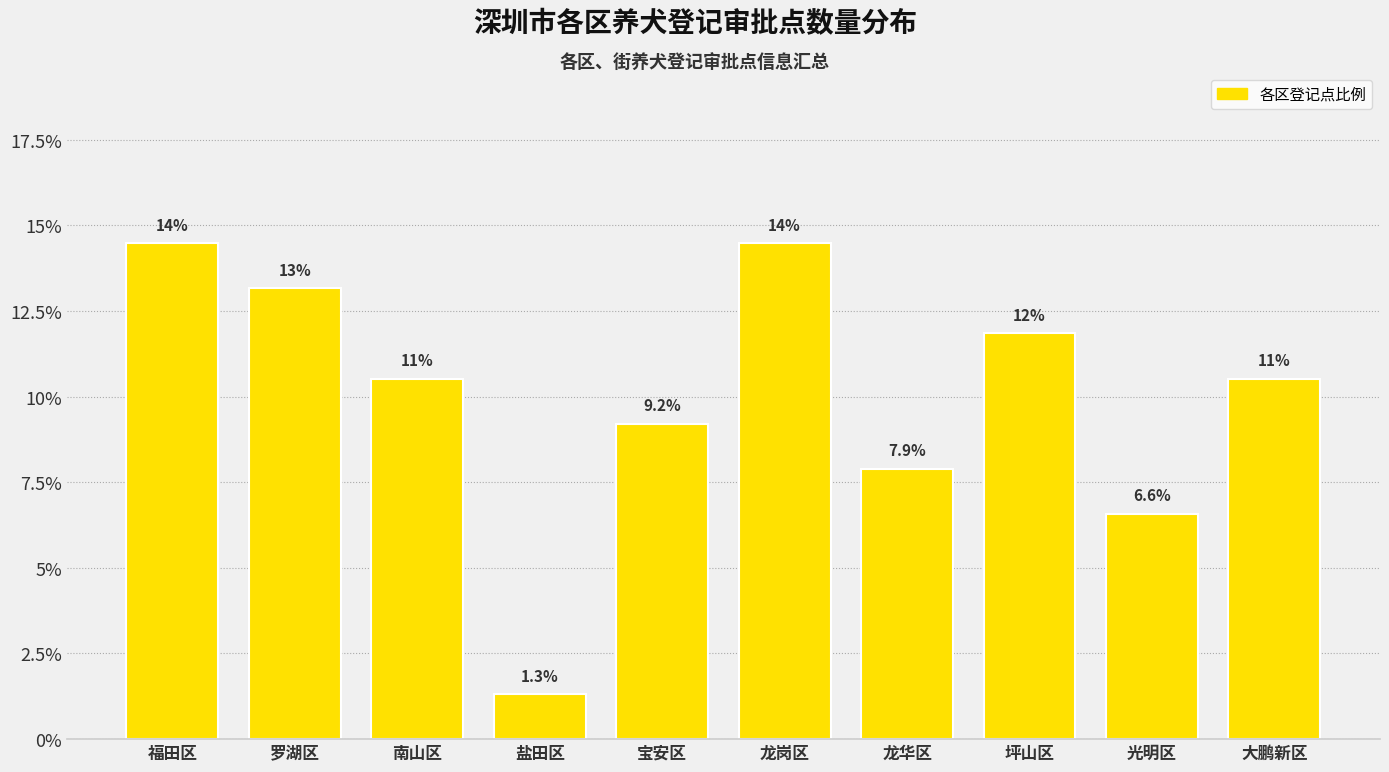

How many bars are there in total?

10